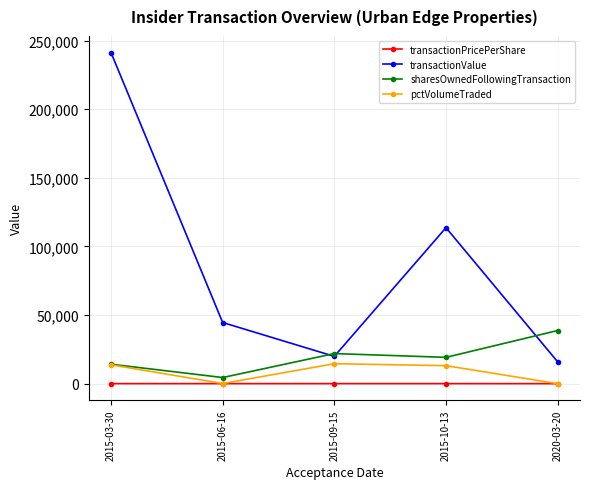

True or false: transactionValue and transactionPricePerShare intersect in this chart.

False